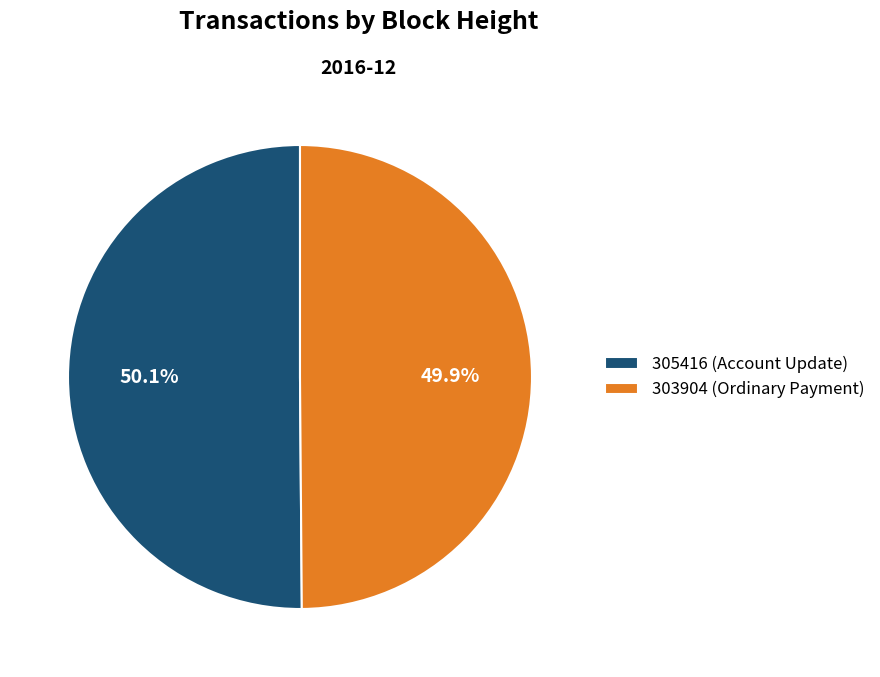

Combined, do 305416 (Account Update) and 303904 (Ordinary Payment) account for over 50%?

Yes